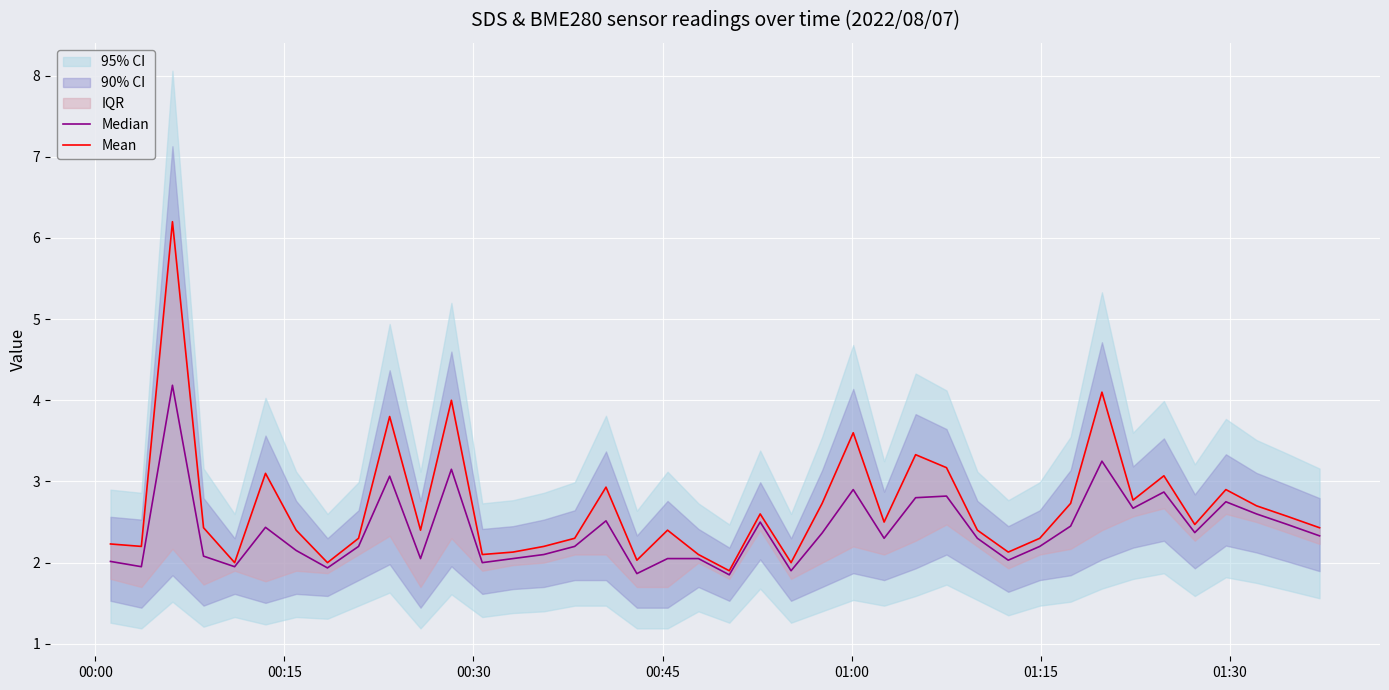

Which series has the widest spread of values?

Mean